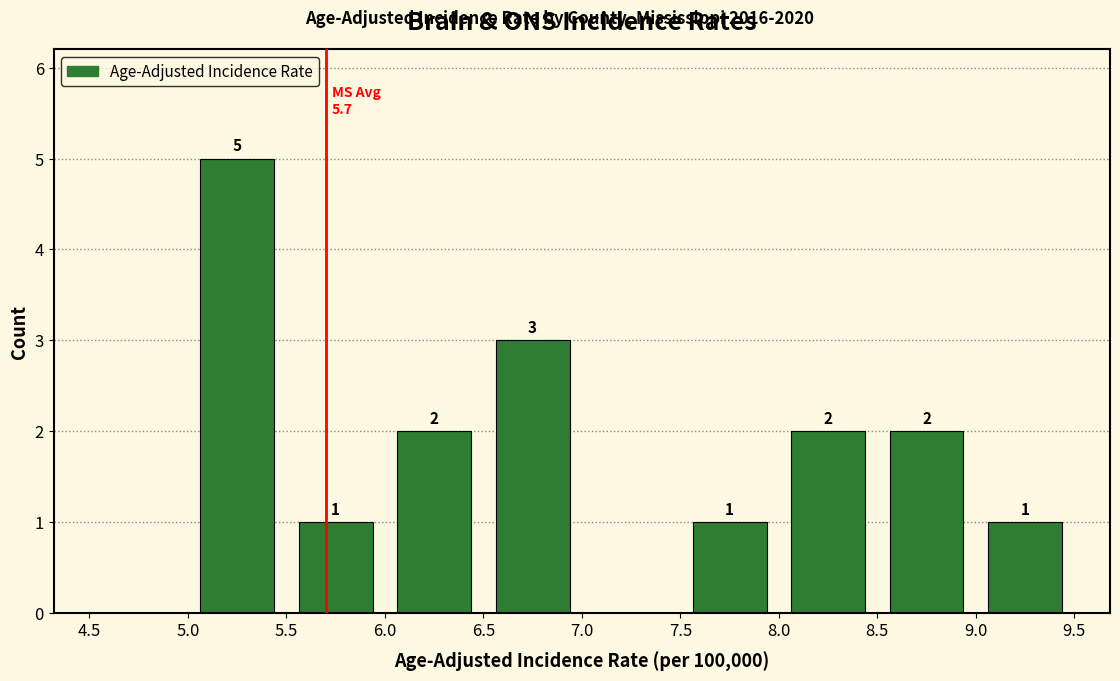

Which range on the x-axis has the tallest bar?

5.0 to 5.5